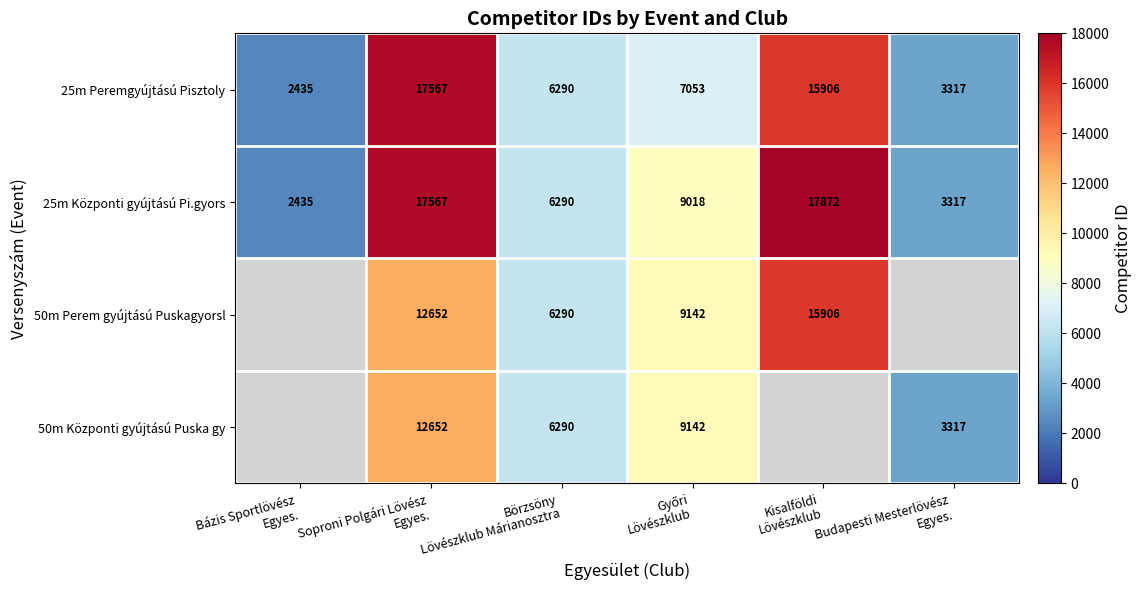

What is the maximum value for 25m Peremgyújtású Pisztoly?

17567